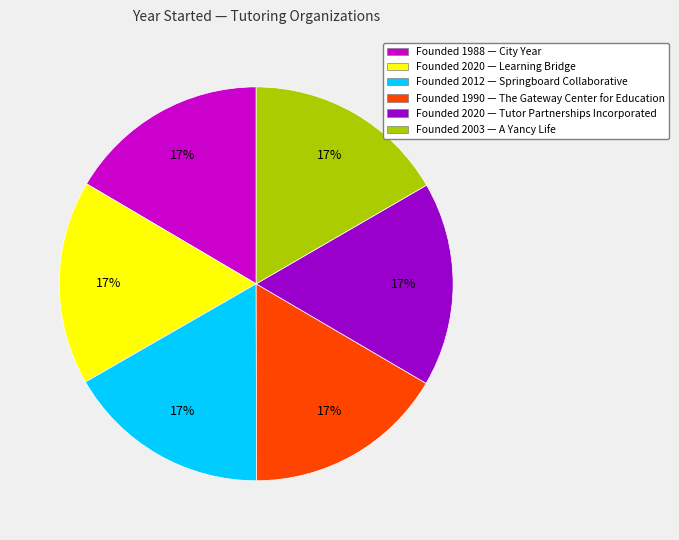

Does any single category account for the majority?

No